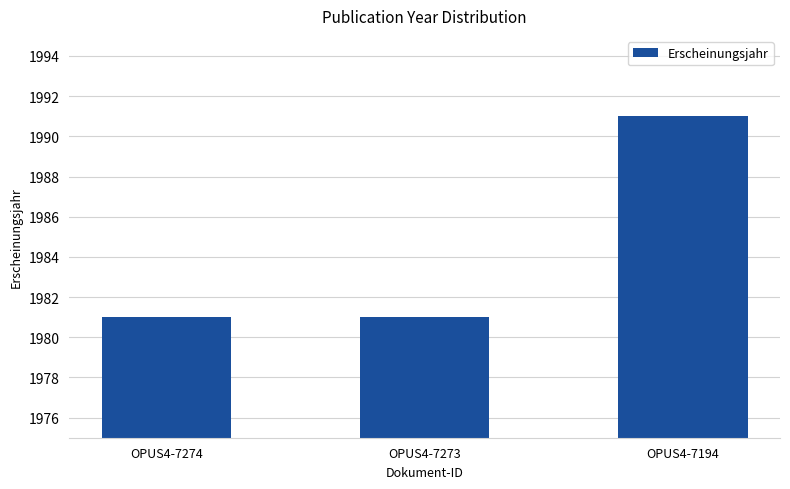

What is the change in value from OPUS4-7273 to OPUS4-7194?

+10